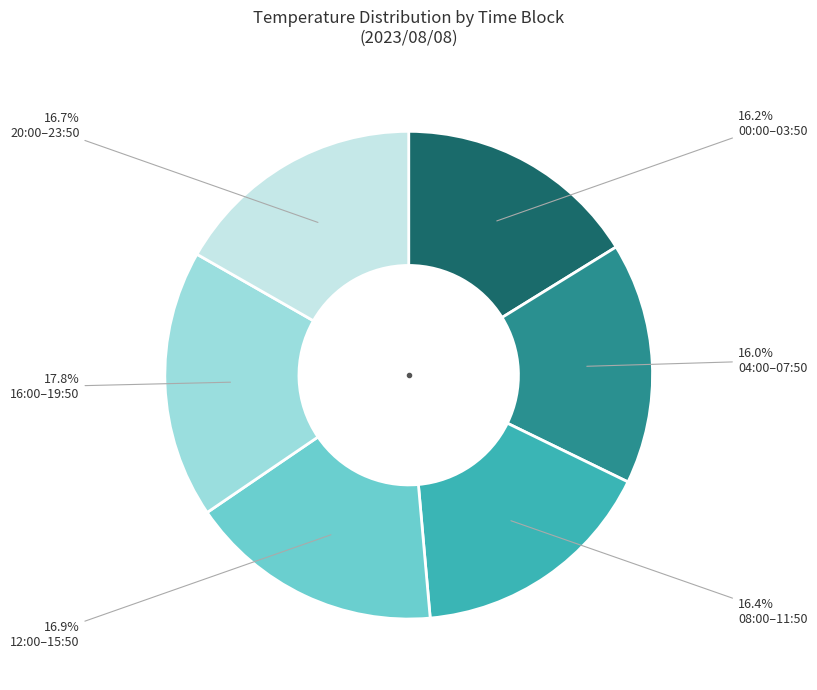

Is there any slice that represents more than half of the pie?

No